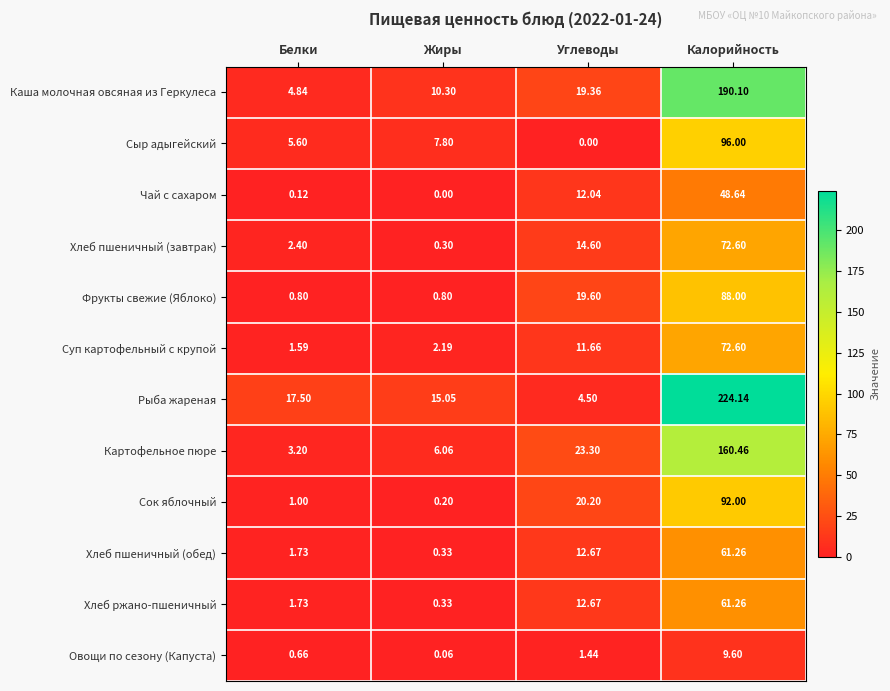

Which series has the widest spread of values?

Рыба жареная